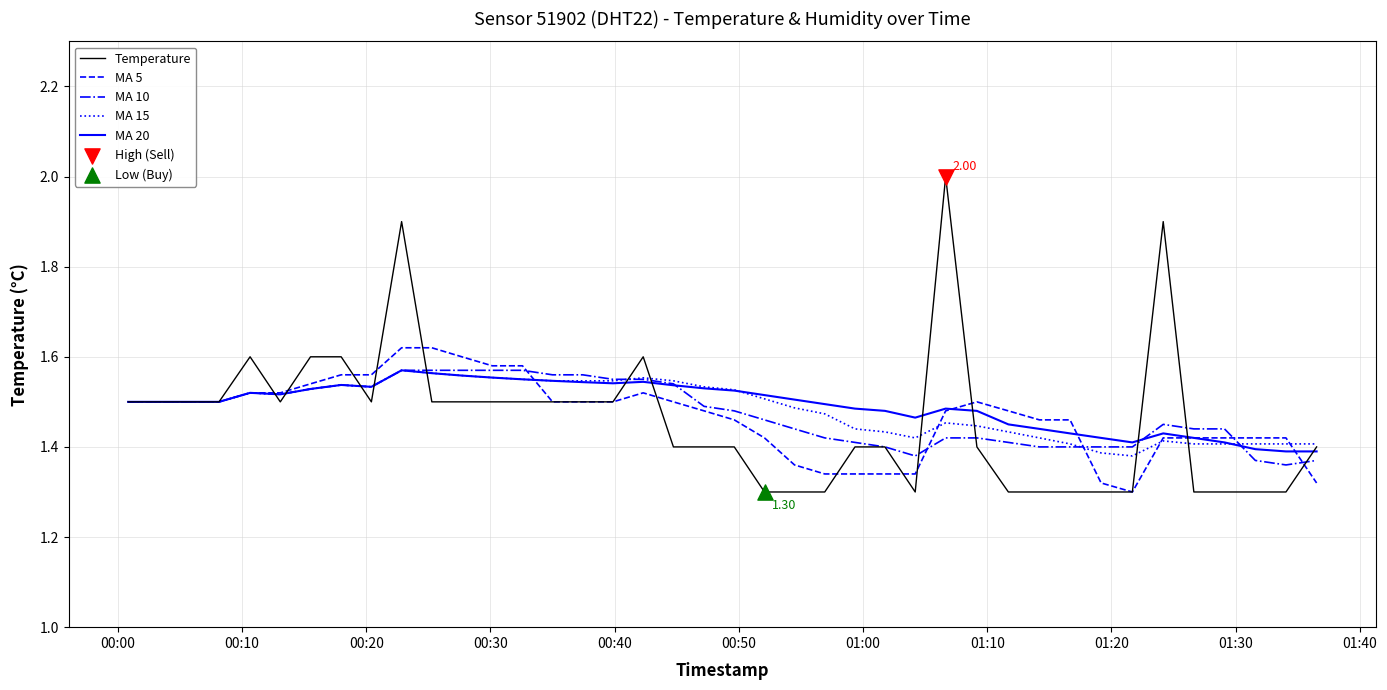

At how many categories does at least one series exceed 1?

40